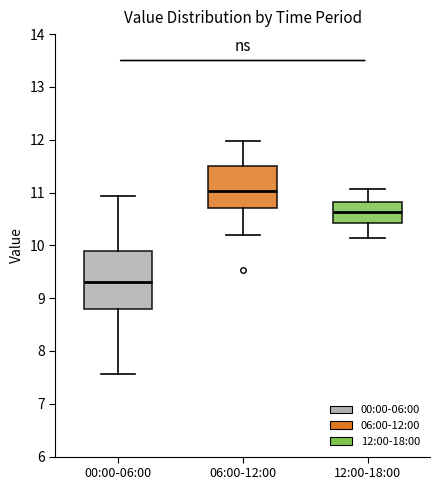

Reading left to right, read every box against the y-axis: the position of its median line, the range the box covers, and the ends of its whiskers. The values are not printed on the chart, so give them approximately, as read against the axis.

00:00-06:00: median 9.3, box 8.8 to 9.9, whiskers 7.6 to 10.9
06:00-12:00: median 11.0, box 10.7 to 11.5, whiskers 10.2 to 12.0
12:00-18:00: median 10.6, box 10.4 to 10.8, whiskers 10.1 to 11.1